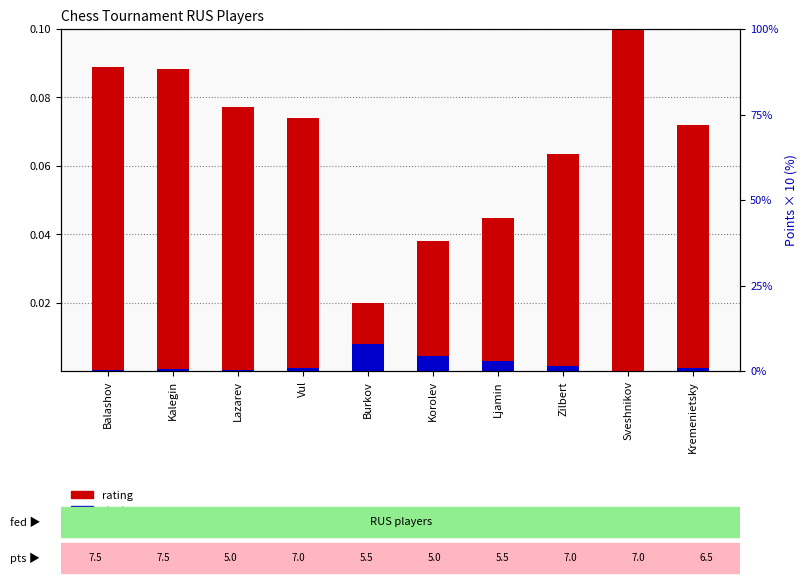

Which has a higher value, Kalegin or Vul?

Kalegin